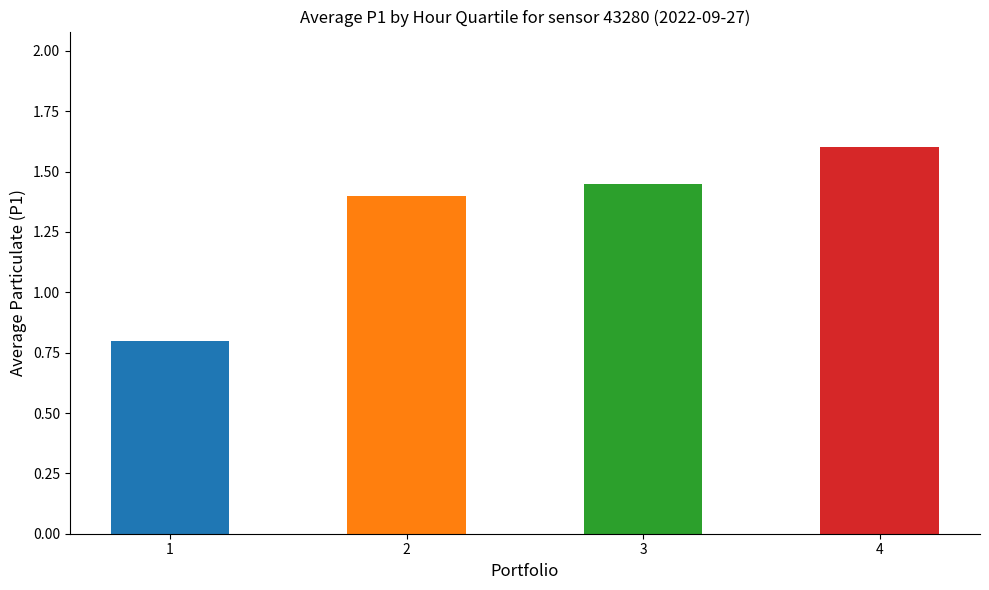

At which category is the sum across all series the highest?

4